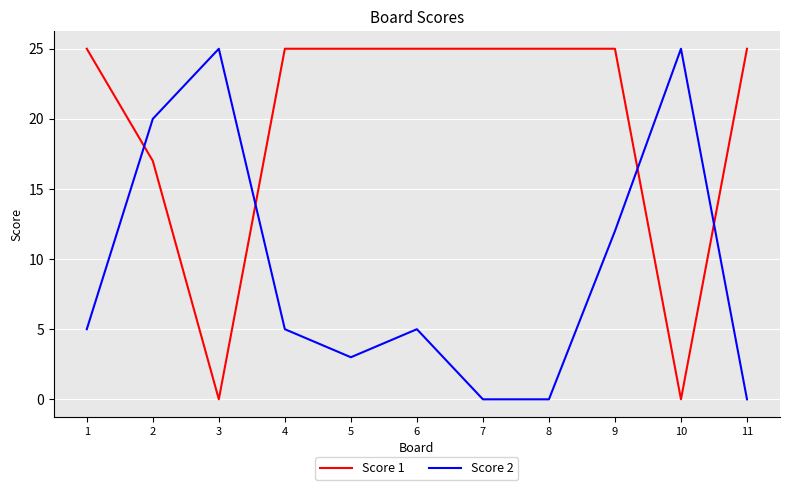

What is the total value across all series at 2?

37